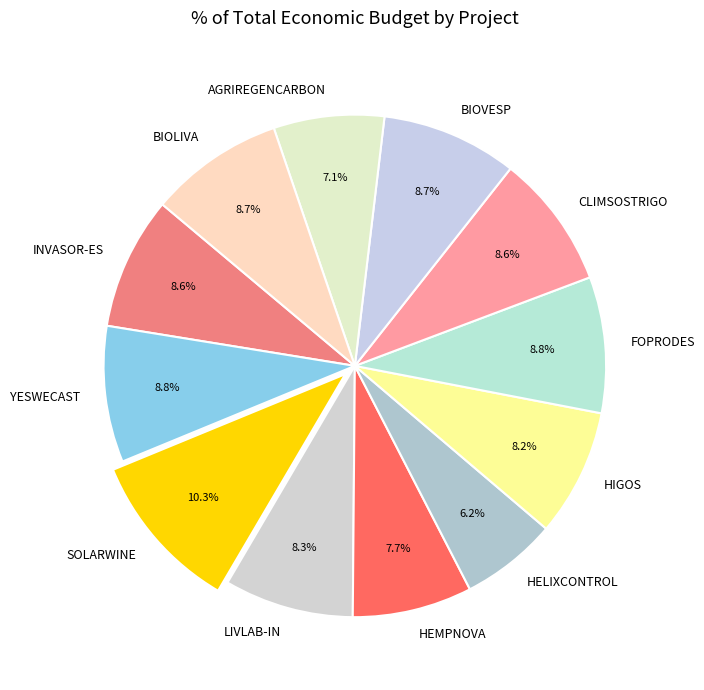

What percentage is the INVASOR-ES slice, to the nearest percent?

9%